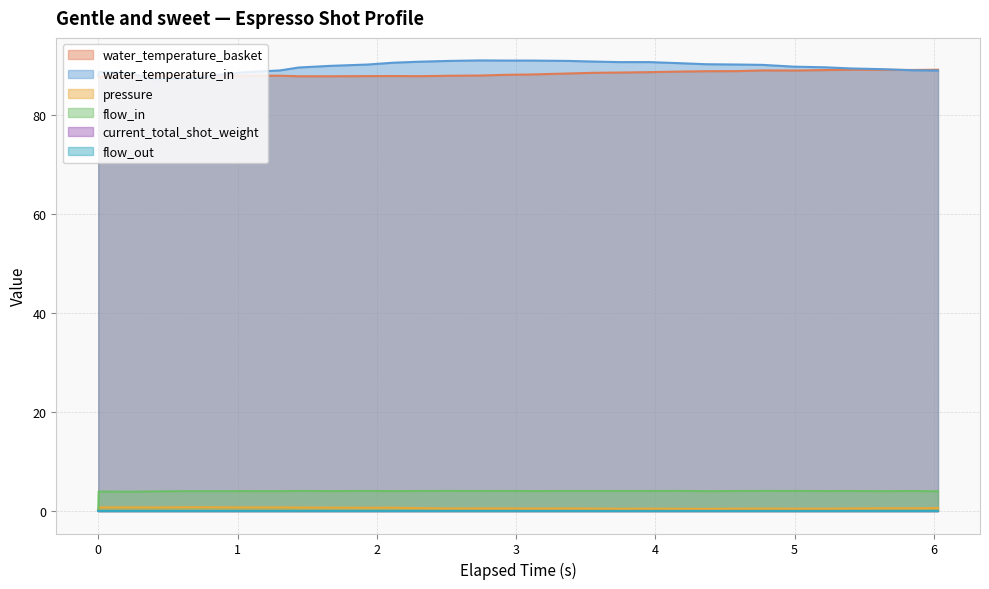

True or false: pressure and water_temperature_basket intersect in this chart.

False